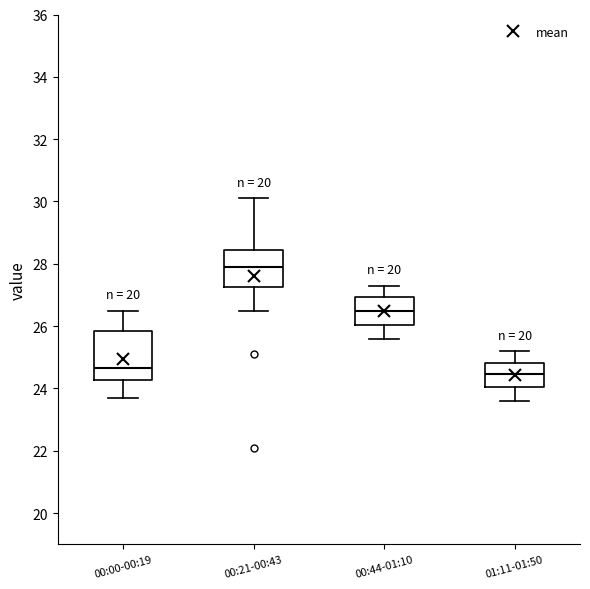

Which box is the tallest, from its lower edge to its upper edge?

00:00-00:19